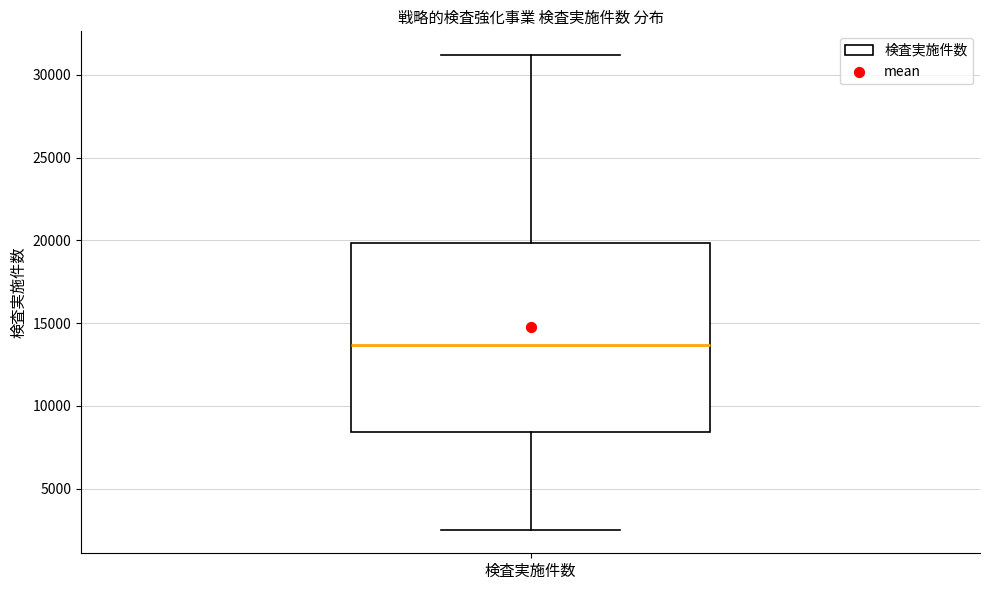

Transcribe this box plot: give where the median line is, the range the box spans, and where the two whiskers end, as read against the y-axis. The values are not printed on the chart, so give them approximately, as read against the axis.

median 13500, box 8500 to 20000, whiskers 2500 to 31000